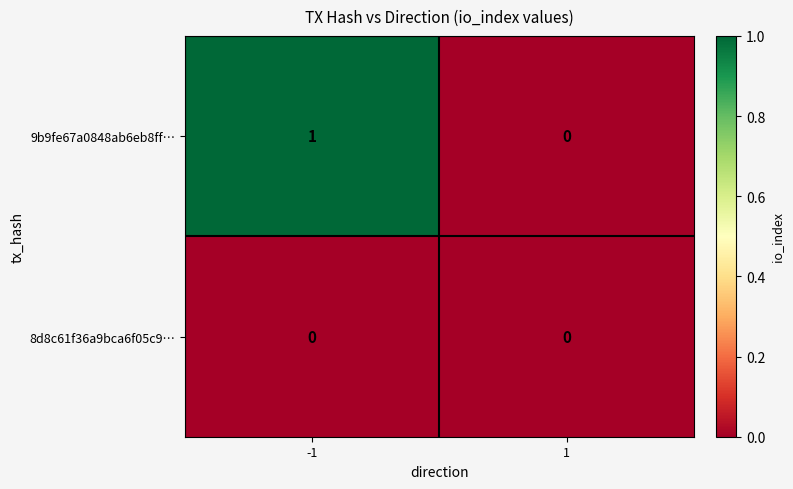

Rank the series by their maximum value, from highest to lowest.

9b9fe67a0848ab6eb8ff…, 8d8c61f36a9bca6f05c9…